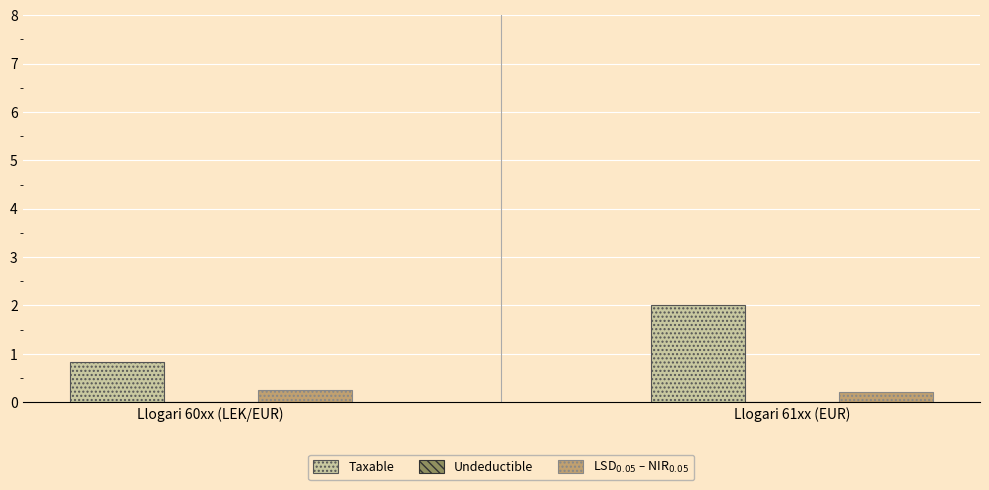

How many groups of bars are there?

2